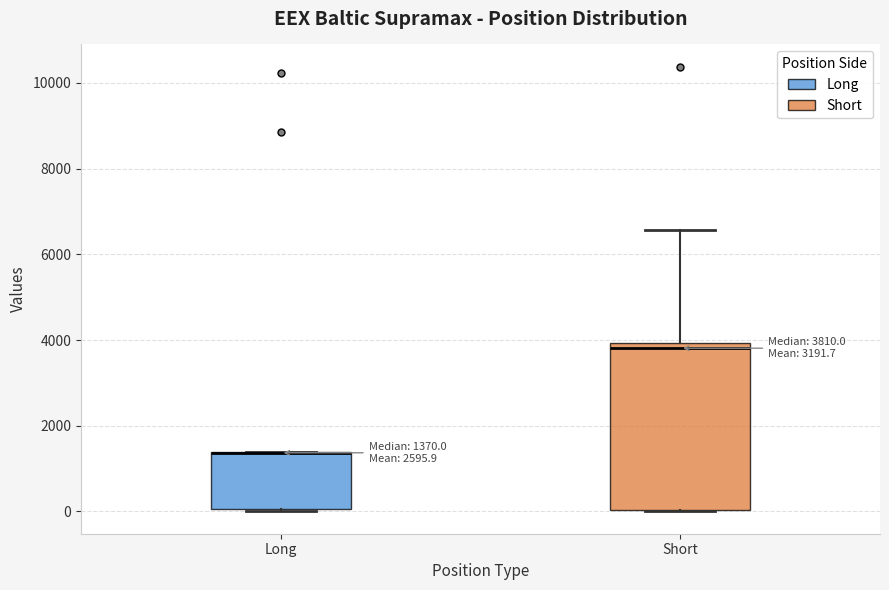

Comparing the boxes themselves (not the whiskers), which one is the tallest?

Short